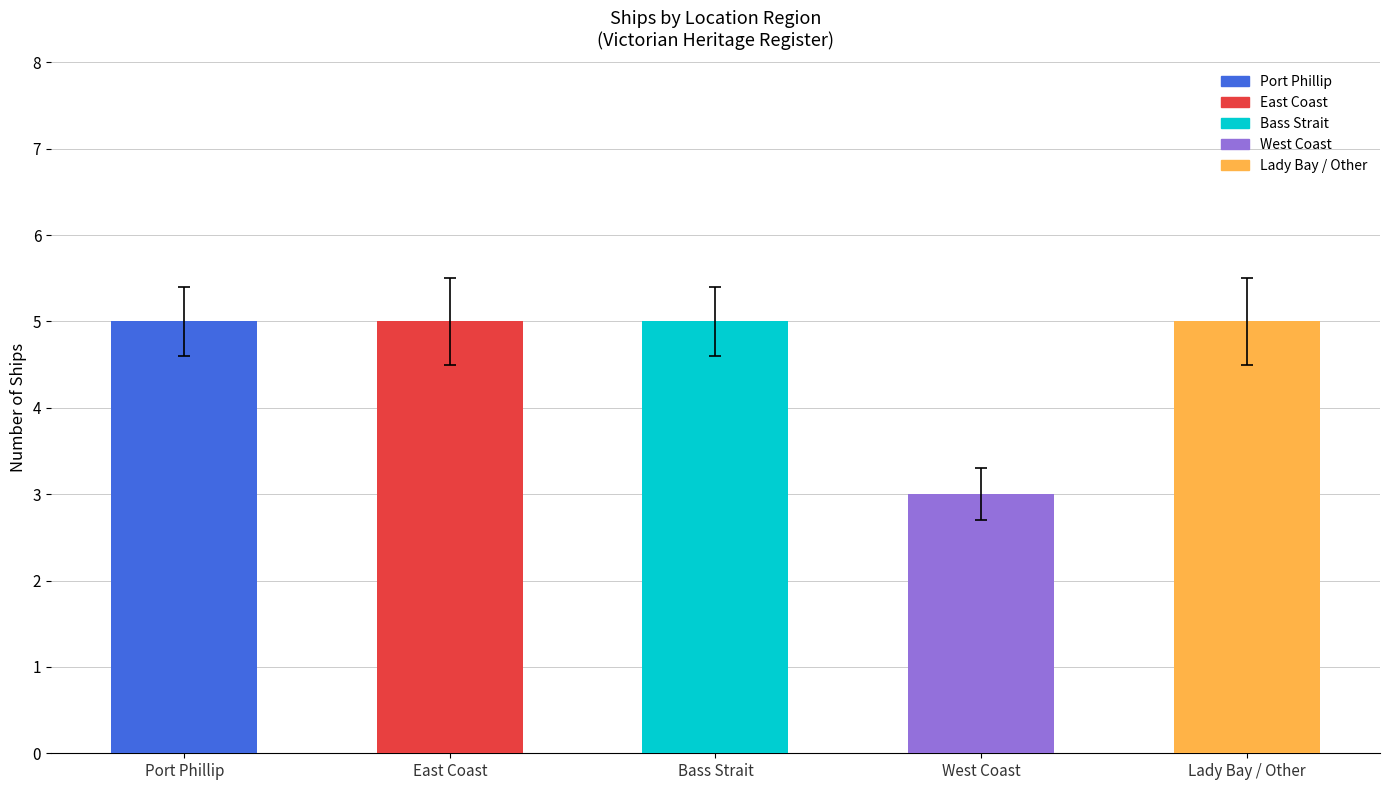

Are the bars horizontal?

No